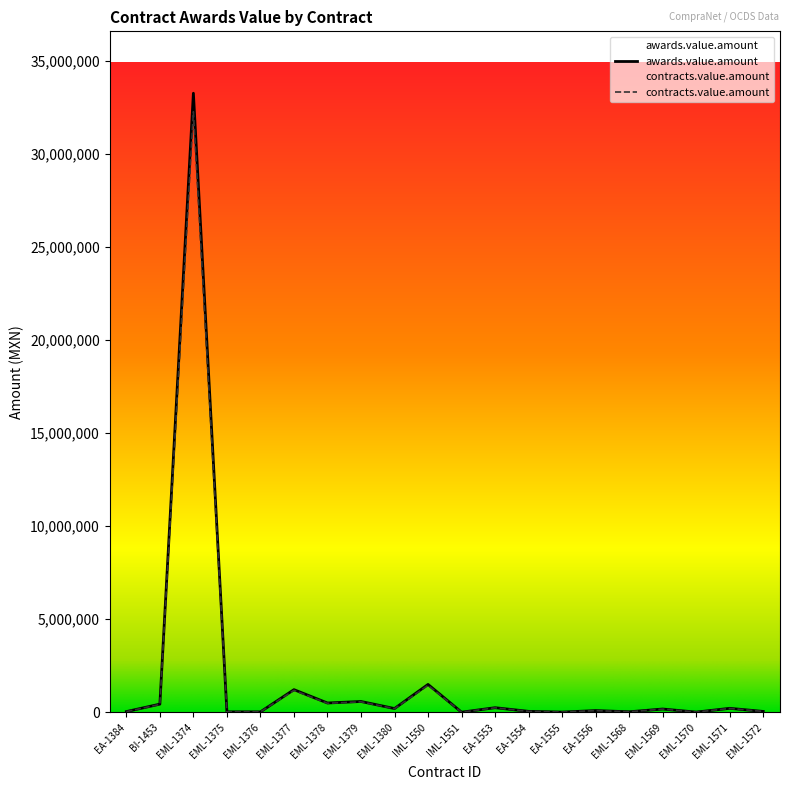

Reading right to left, transcribe all the data shown in this chart.

awards.value.amount: EML-1572=44499.6	EML-1571=211686.0	EML-1570=9391.3	EML-1569=174668.0	EML-1568=26105.0	EA-1556=91120.0	EA-1555=9900.0	EA-1554=49089.6	EA-1553=245724.7	IML-1551=4400.0	IML-1550=1496865.0	EML-1380=200000.0	EML-1379=579800.0	EML-1378=498000.0	EML-1377=1215895.0	EML-1376=22300.0	EML-1375=22300.0	EML-1374=33269200.0	BI-1453=436817.2	EA-1384=36000.0
contracts.value.amount: EML-1572=43164.6	EML-1571=205335.4	EML-1570=9109.5	EML-1569=169428.0	EML-1568=25321.8	EA-1556=88386.4	EA-1555=9603.0	EA-1554=47616.9	EA-1553=238353.0	IML-1551=4268.0	IML-1550=1451959.1	EML-1380=194000.0	EML-1379=562406.0	EML-1378=483060.0	EML-1377=1179418.1	EML-1376=21631.0	EML-1375=21631.0	EML-1374=32271124.0	BI-1453=423712.7	EA-1384=34920.0